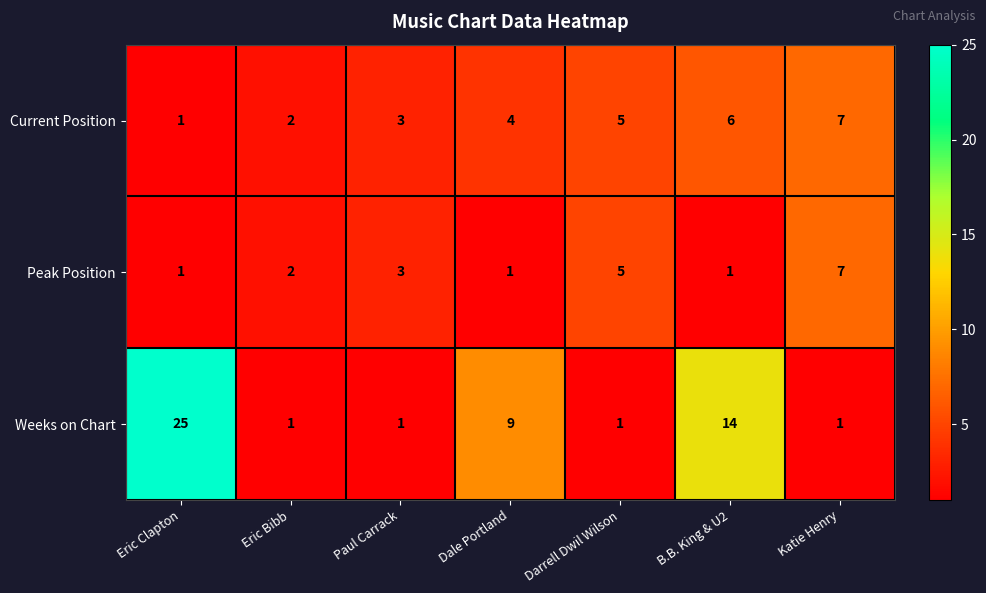

What is the total value across all series at Katie Henry?

15